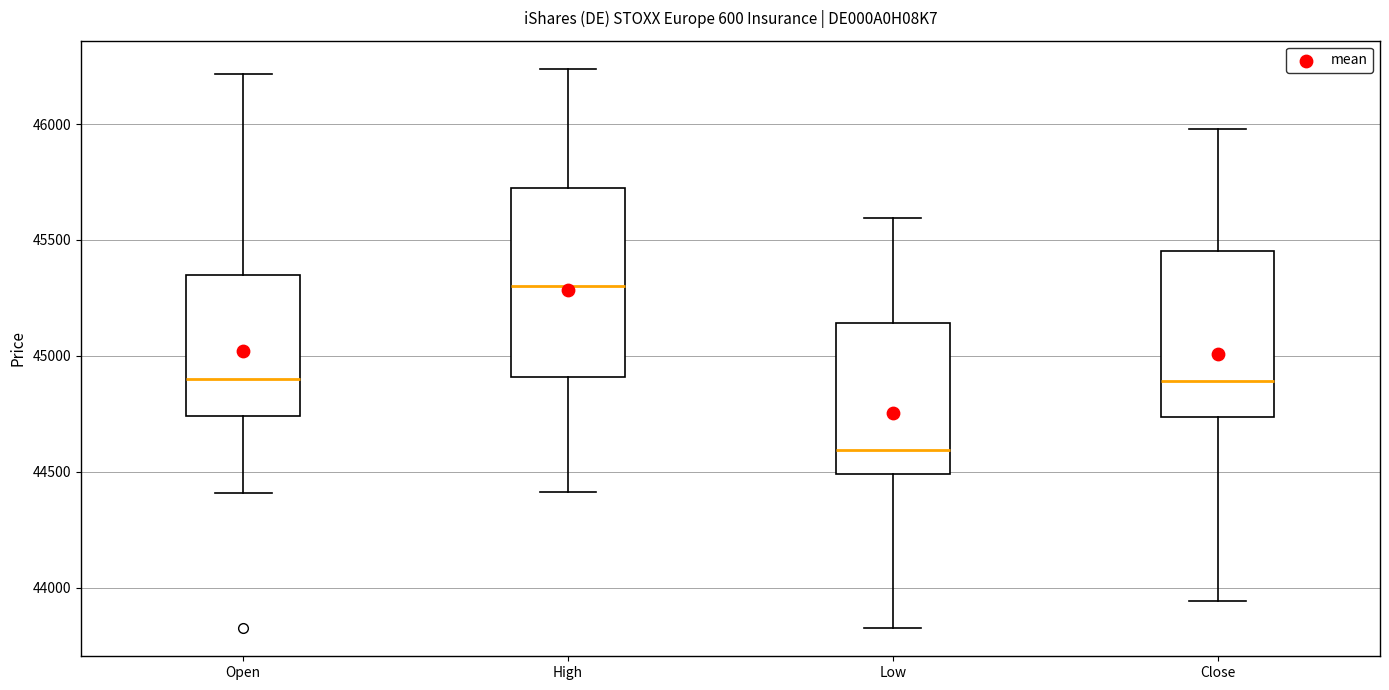

Reading left to right, transcribe this box plot: for each box, give where its median line is, the range the box spans, and where its two whiskers end, as read against the y-axis. The values are not printed on the chart, so give them approximately, as read against the axis.

Open: median 44900, box 44750 to 45350, whiskers 44400 to 46200
High: median 45300, box 44900 to 45700, whiskers 44400 to 46250
Low: median 44600, box 44500 to 45150, whiskers 43850 to 45600
Close: median 44900, box 44750 to 45450, whiskers 43950 to 46000